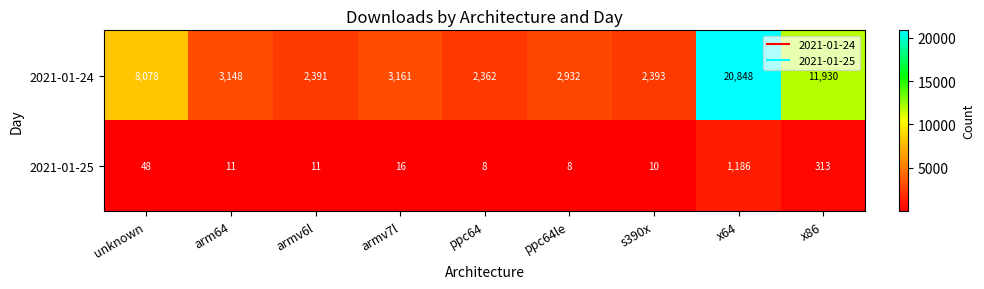

List the series in order of their peak value, highest first.

2021-01-24, 2021-01-25